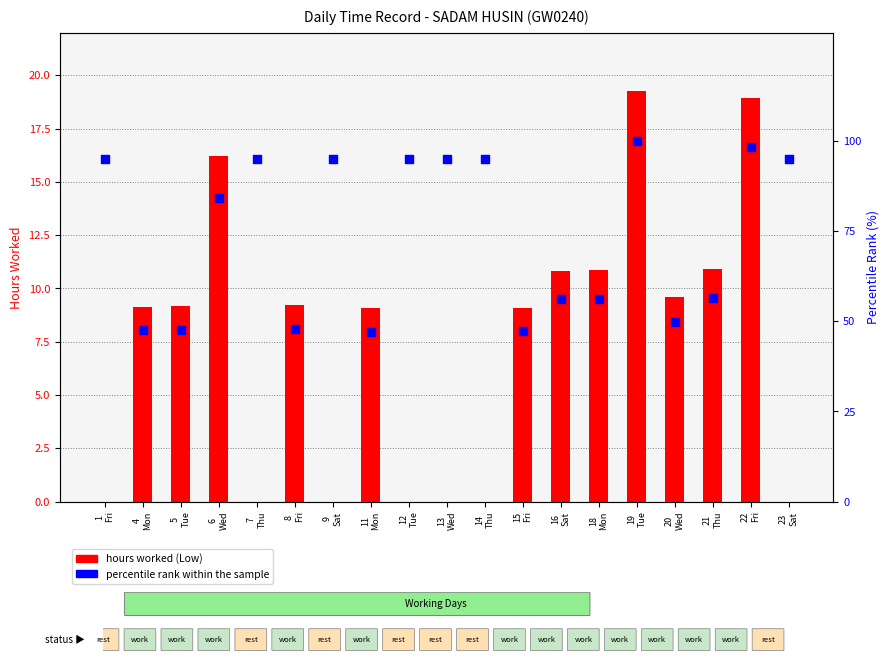

At how many categories does at least one series exceed 5?

19